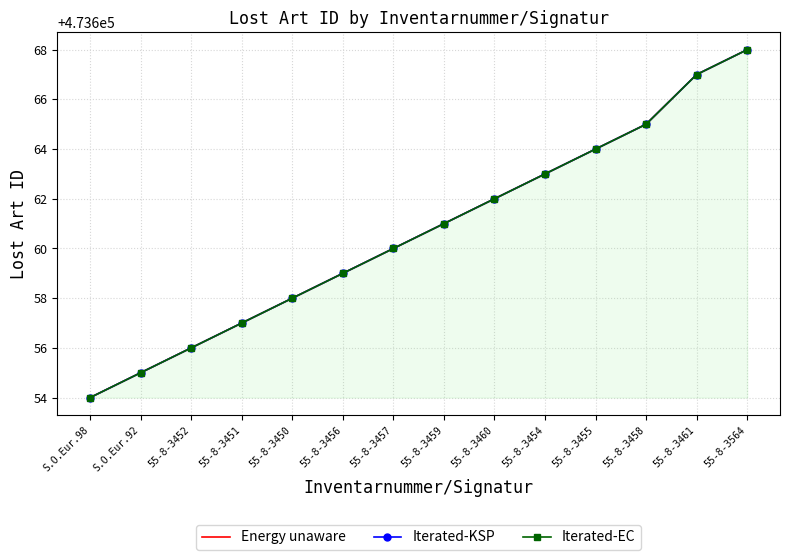

True or false: Iterated-KSP has more than 1 interior local peaks.

False